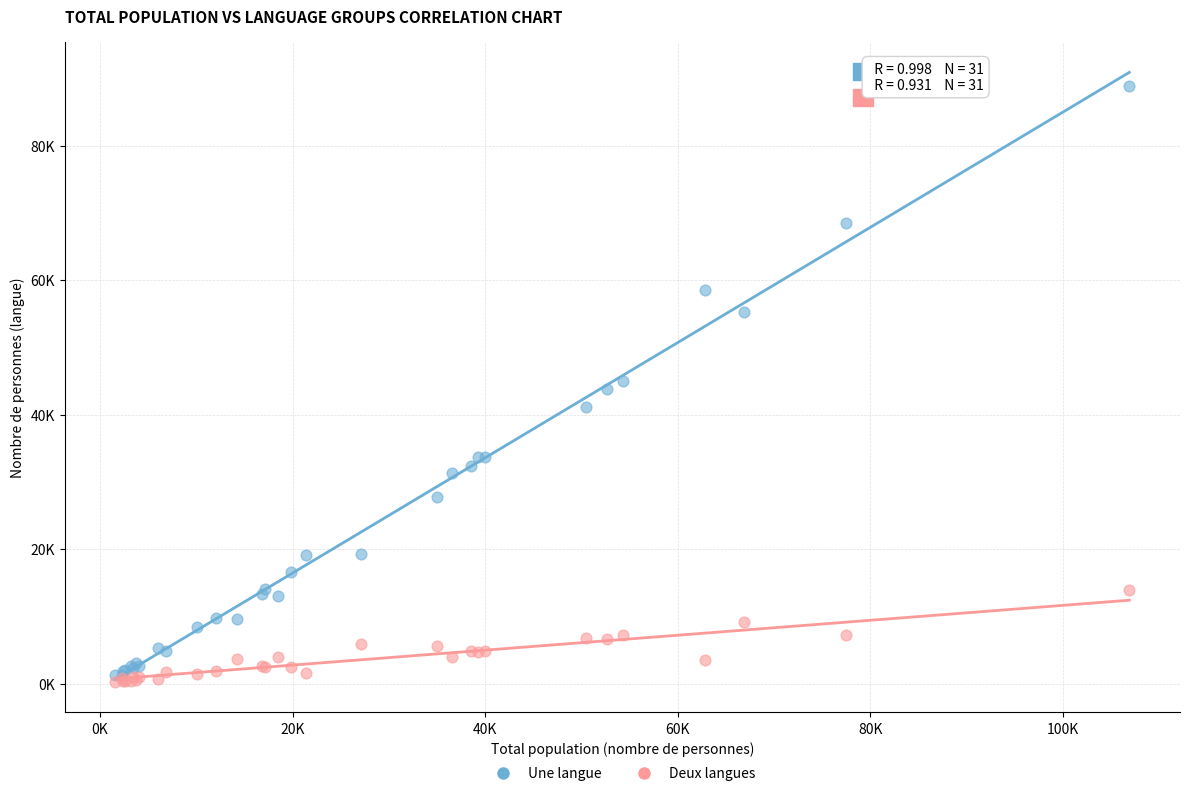

What are all the series names shown in the legend?

Une langue, Deux langues